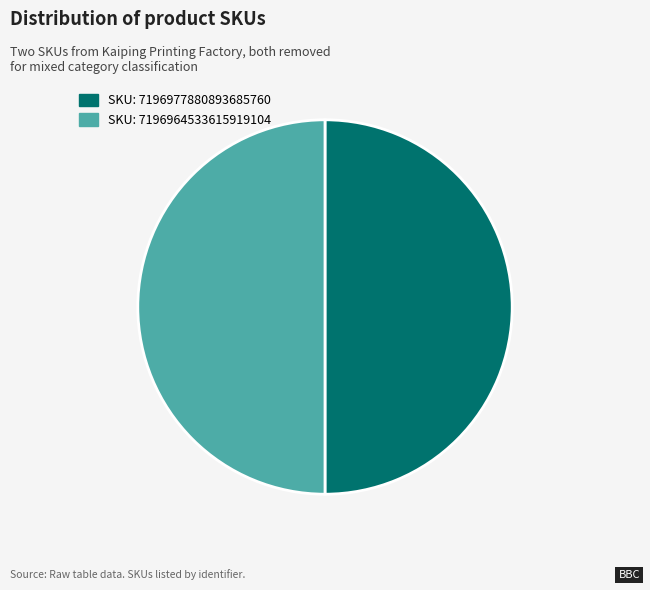

Rank the categories by value from lowest to highest.

7196964533615919104, 7196977880893685760